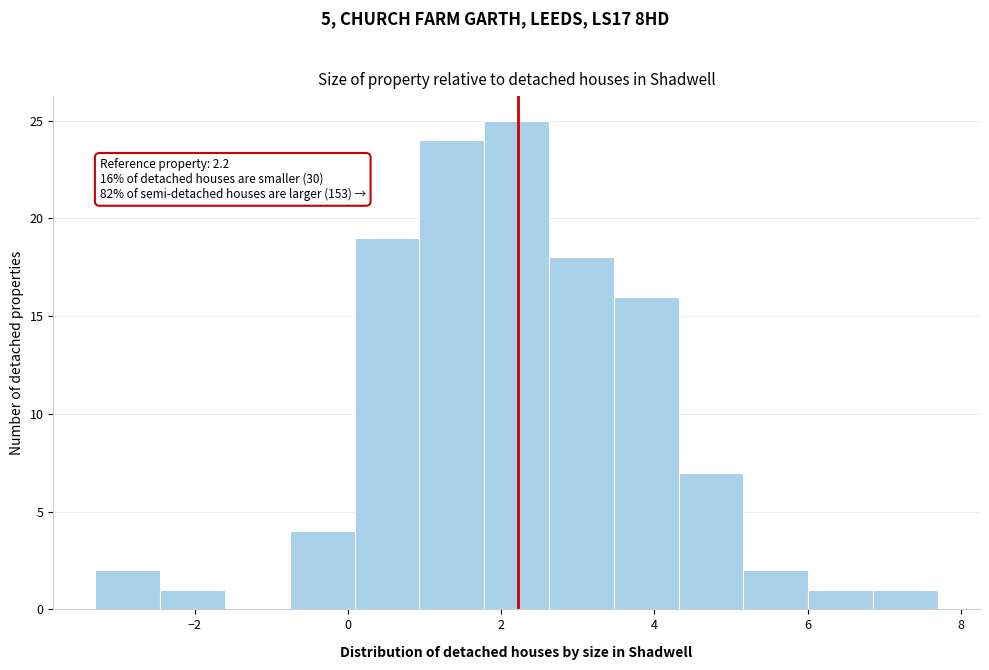

Over which range of the x-axis is the bar tallest?

1.8 to 2.6